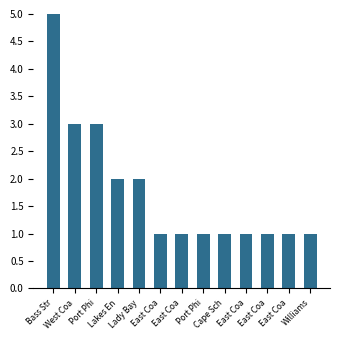

Count the number of data series in this chart.

1